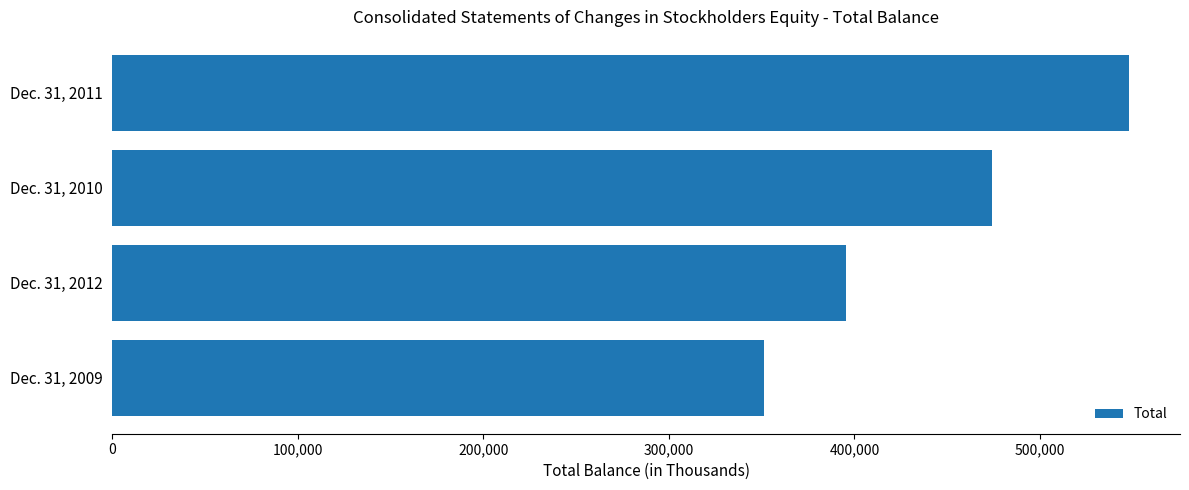

Is it true that the value at Dec. 31, 2012 is 191142?

False